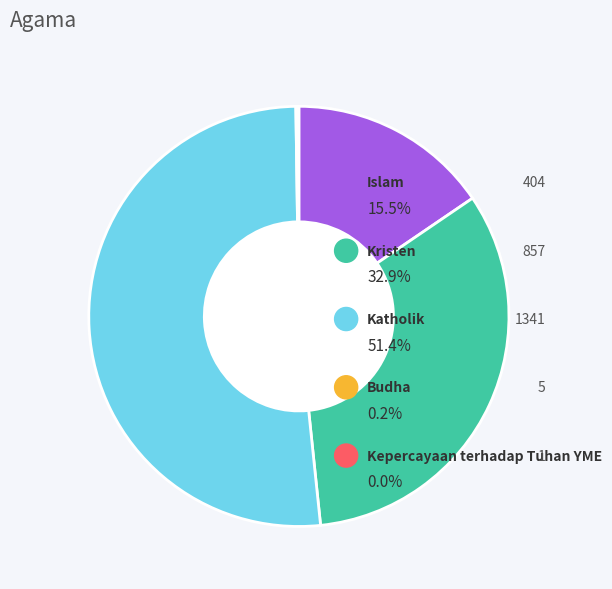

Is there any slice that represents more than half of the pie?

Yes